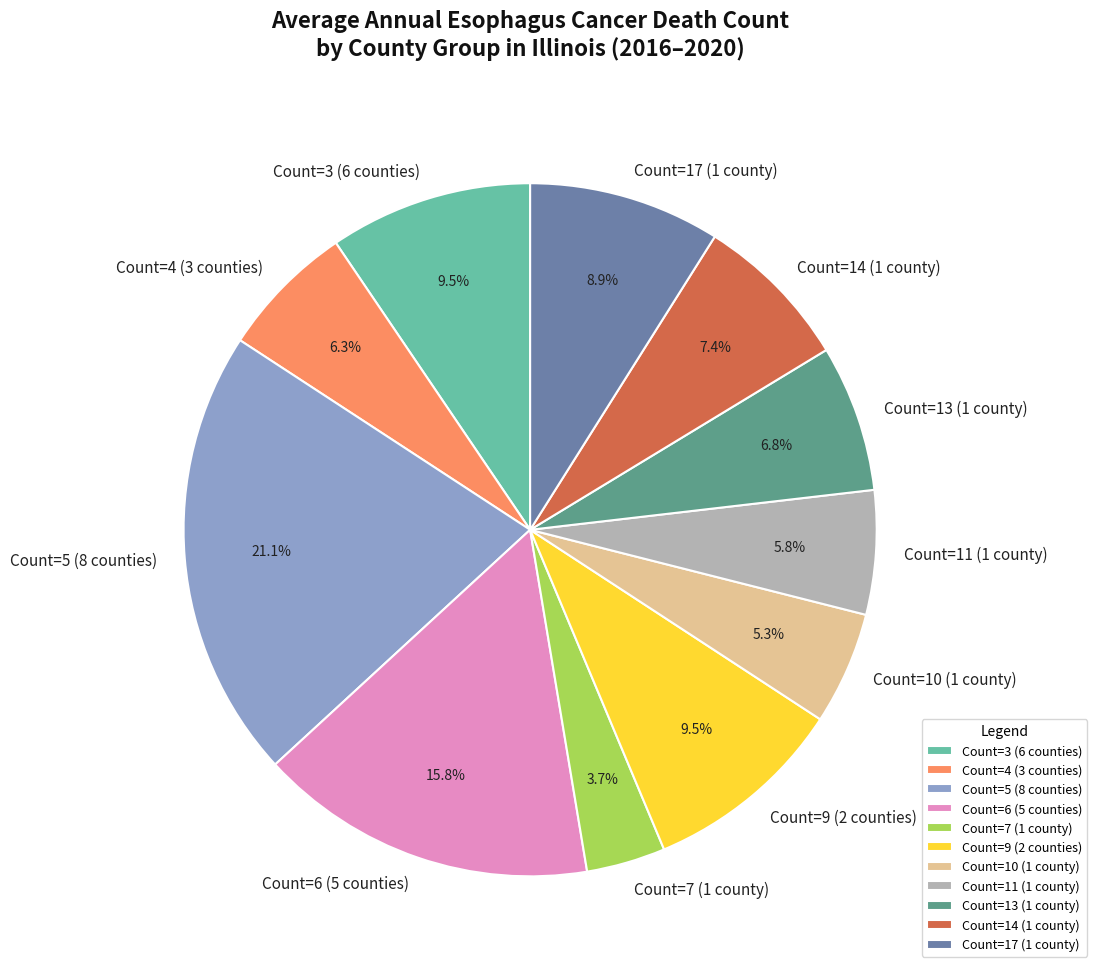

Is Count=11 (1 county) the majority of the pie?

No